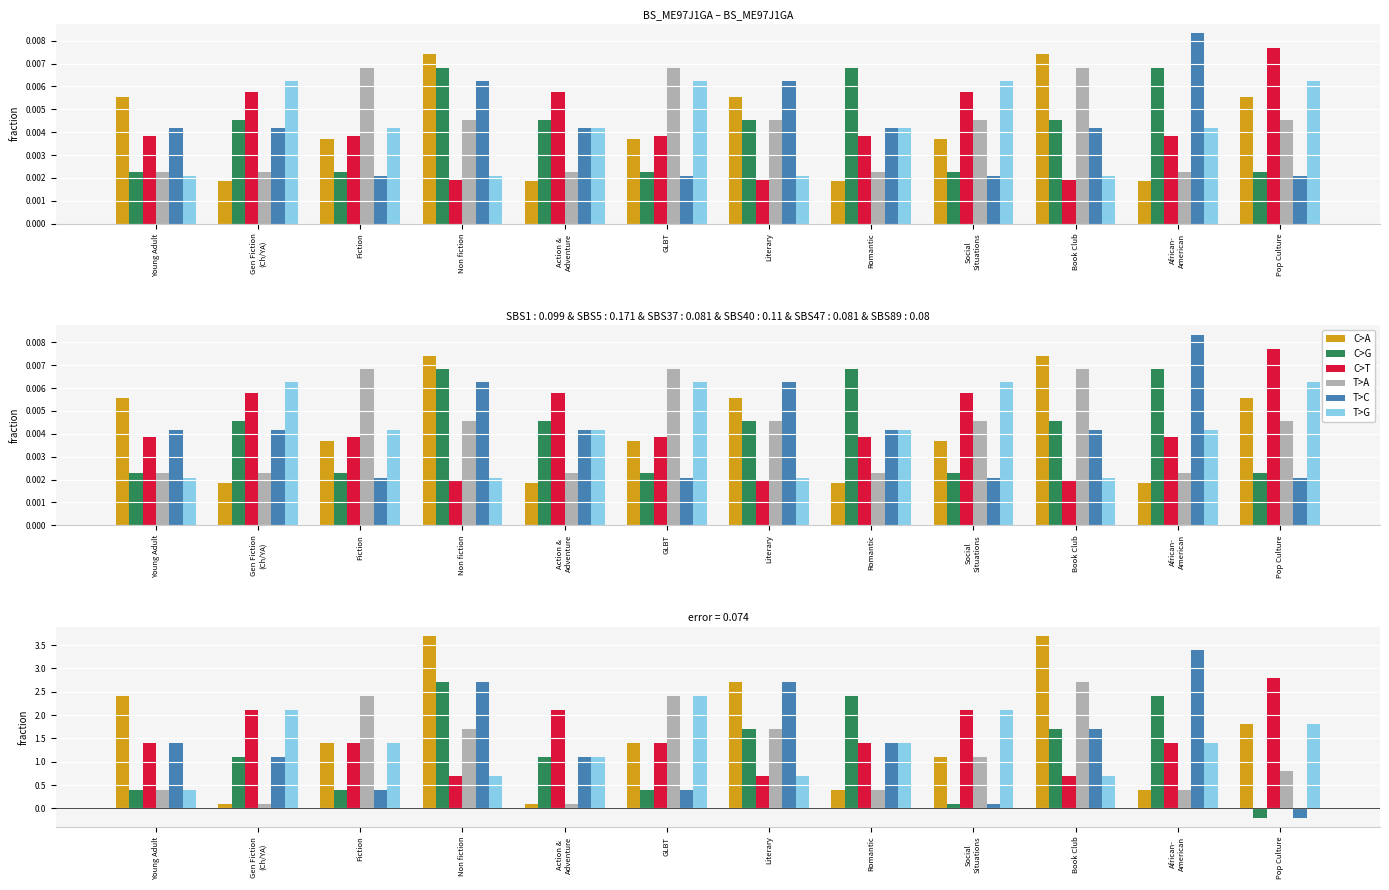

What is the sum of all C>T values?

0.1